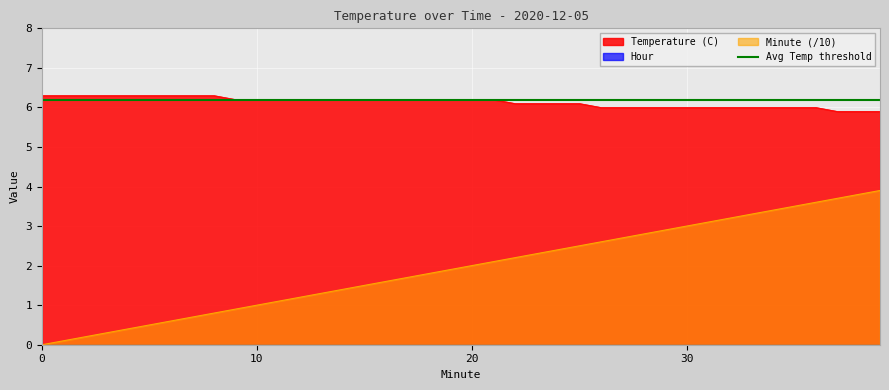

Is it true that Temperature (C) equals 6.2 at 16?

True